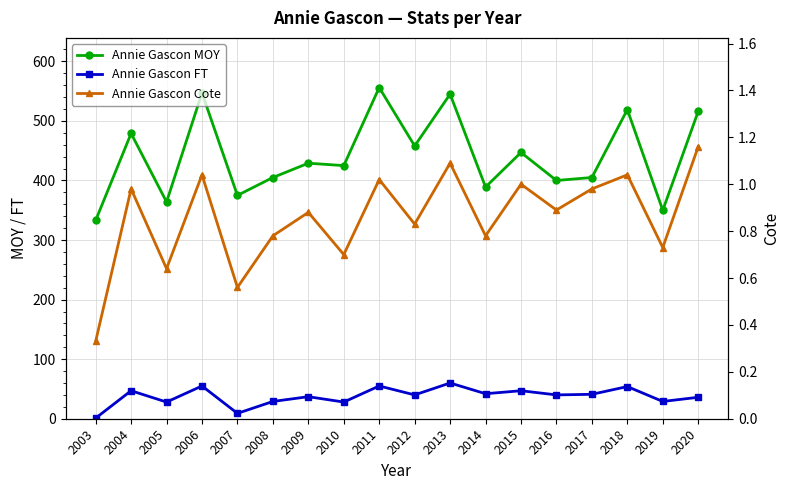

The value of Annie Gascon Cote at 2015 is 1.0. True or false?

True